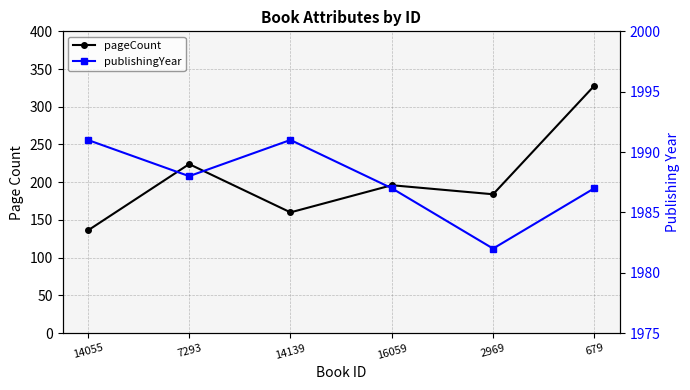

The publishingYear series shows 2911 at 2969. True or false?

False